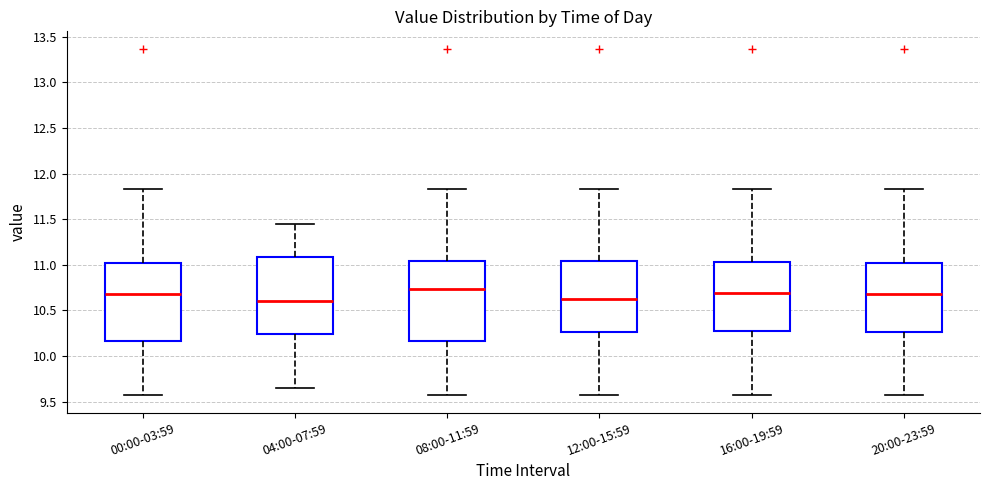

Reading left to right, transcribe this box plot: for each box, give where its median line is, the range the box spans, and where its two whiskers end, as read against the y-axis. The values are not printed on the chart, so give them approximately, as read against the axis.

00:00-03:59: median 10.70, box 10.15 to 11.00, whiskers 9.55 to 11.85
04:00-07:59: median 10.60, box 10.25 to 11.10, whiskers 9.65 to 11.45
08:00-11:59: median 10.75, box 10.15 to 11.05, whiskers 9.55 to 11.85
12:00-15:59: median 10.65, box 10.25 to 11.05, whiskers 9.55 to 11.85
16:00-19:59: median 10.70, box 10.30 to 11.05, whiskers 9.55 to 11.85
20:00-23:59: median 10.70, box 10.25 to 11.00, whiskers 9.55 to 11.85